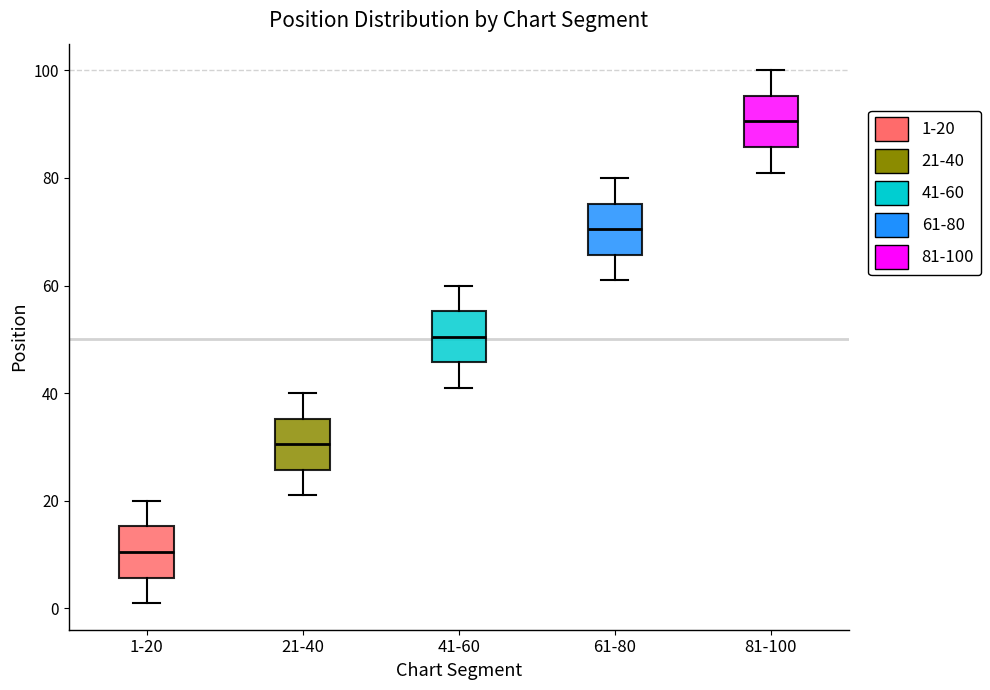

Which box's median line is the highest?

81-100